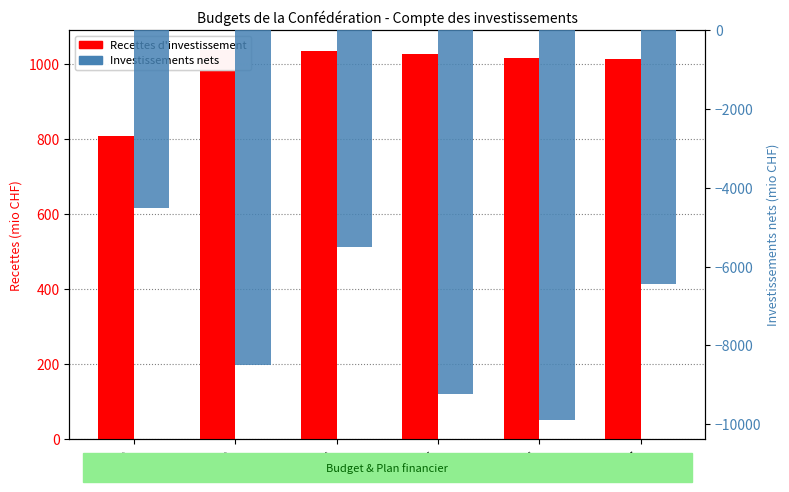

The Recettes d'investissement series shows 1740.9 at 2025. True or false?

False